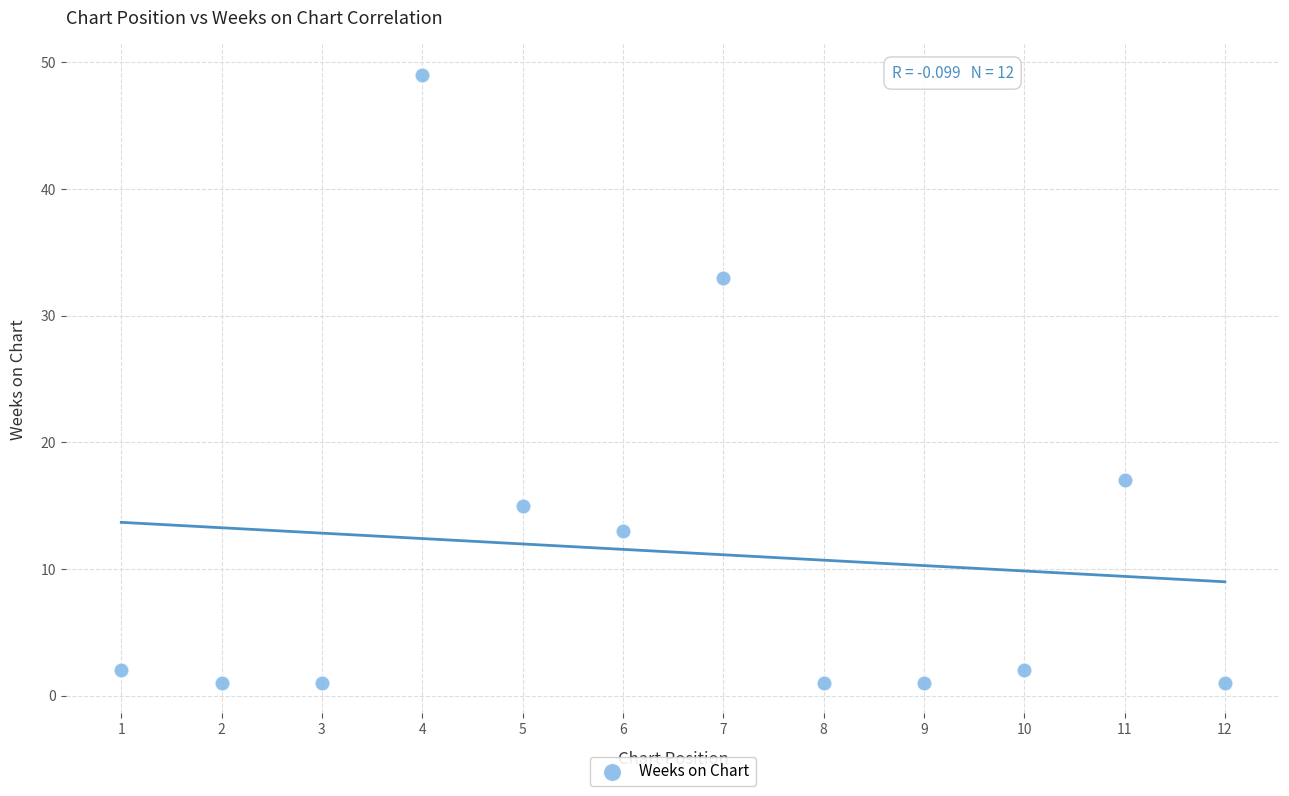

What is the range of X values (max minus min)?

11